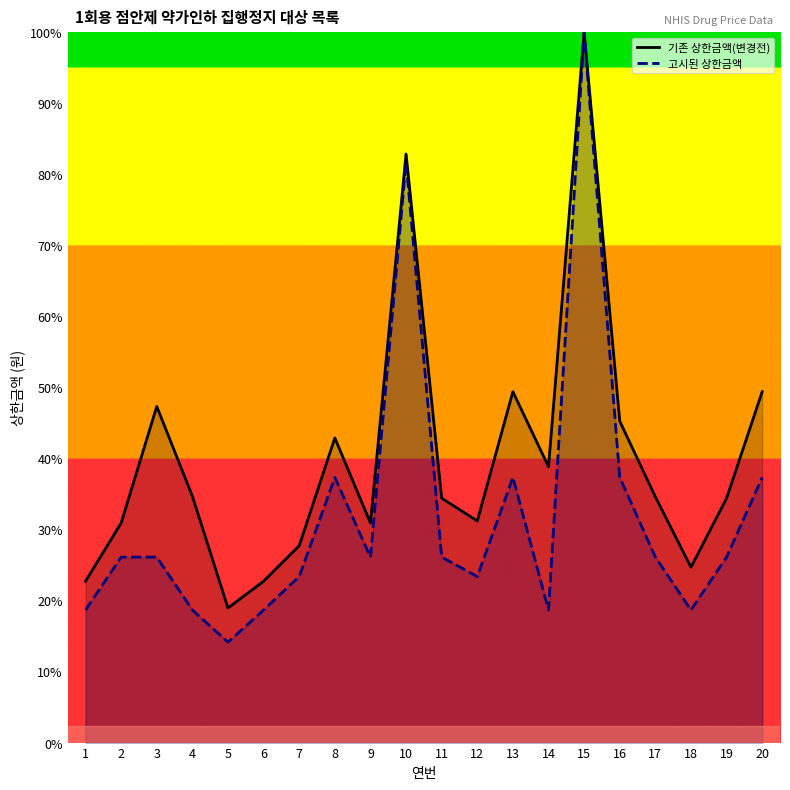

Is the value of 고시된 상한금액 at 13 greater than the value of 기존 상한금액(변경전) at 15?

No